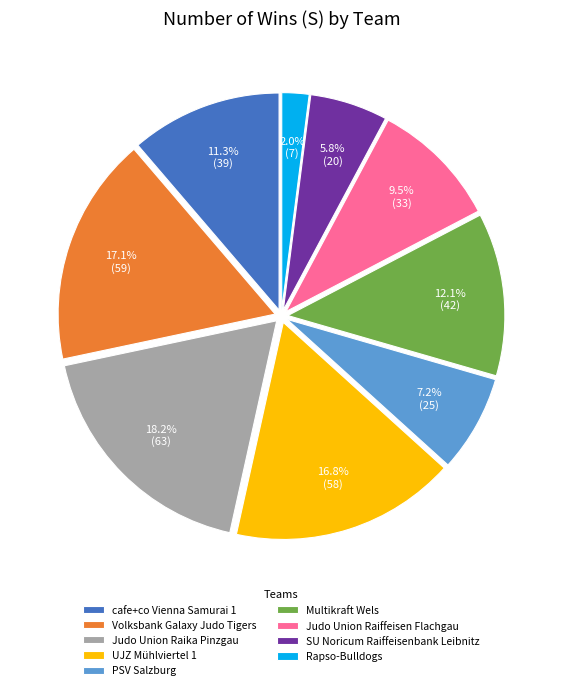

Does UJZ Mühlviertel 1 account for over 50% of the chart?

No